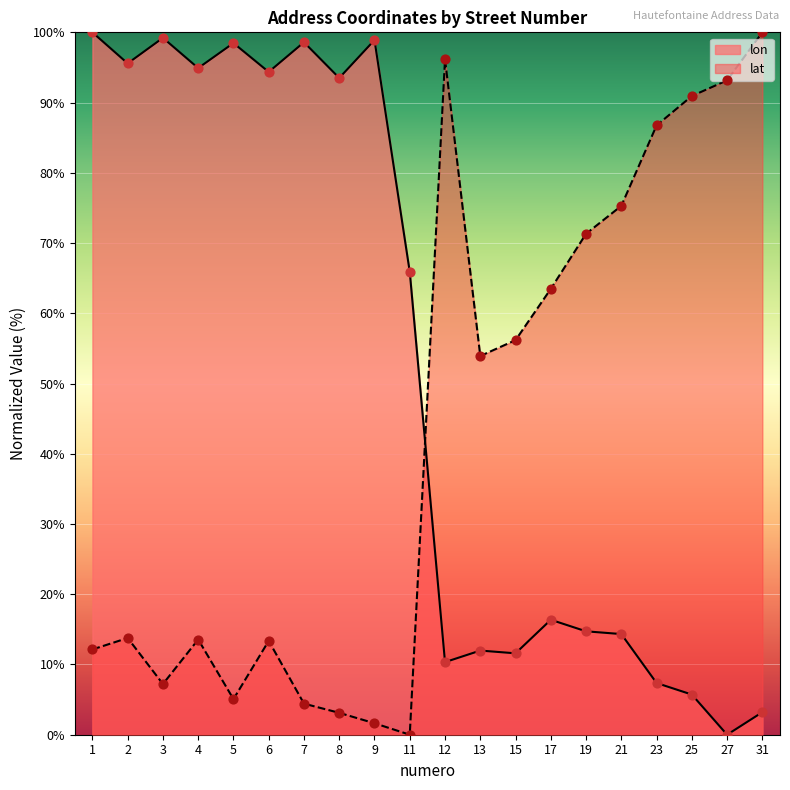

At how many categories does at least one series exceed 61?

18